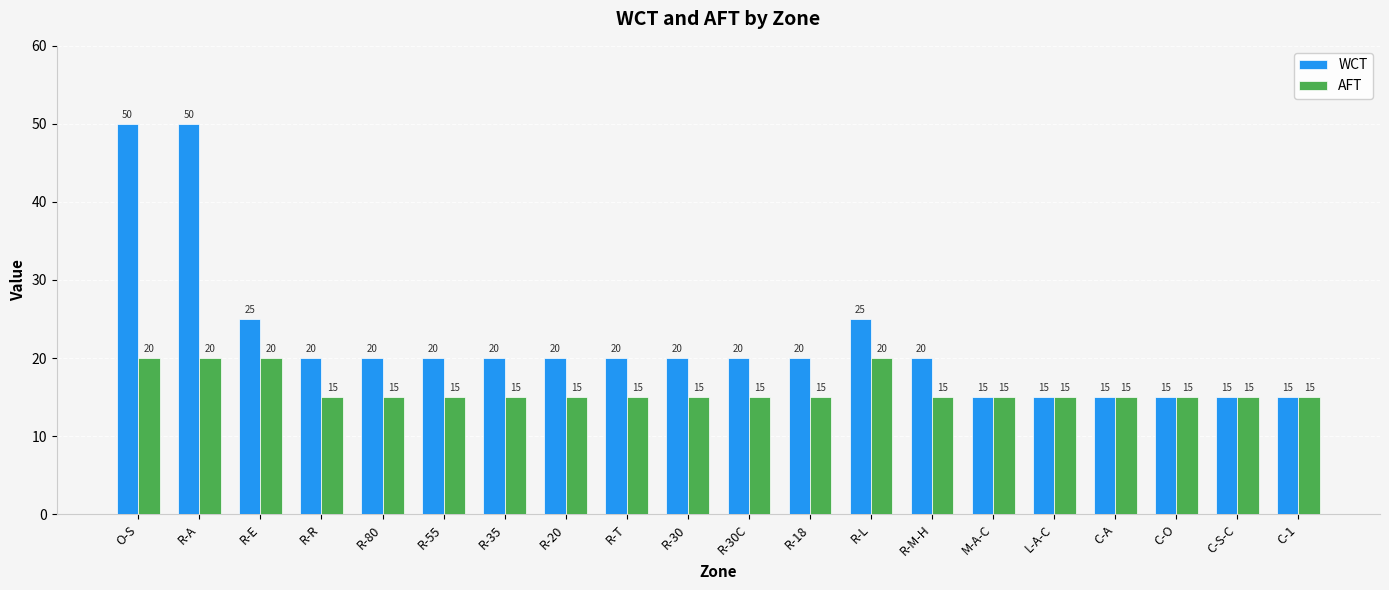

How many bars are there in each group?

2